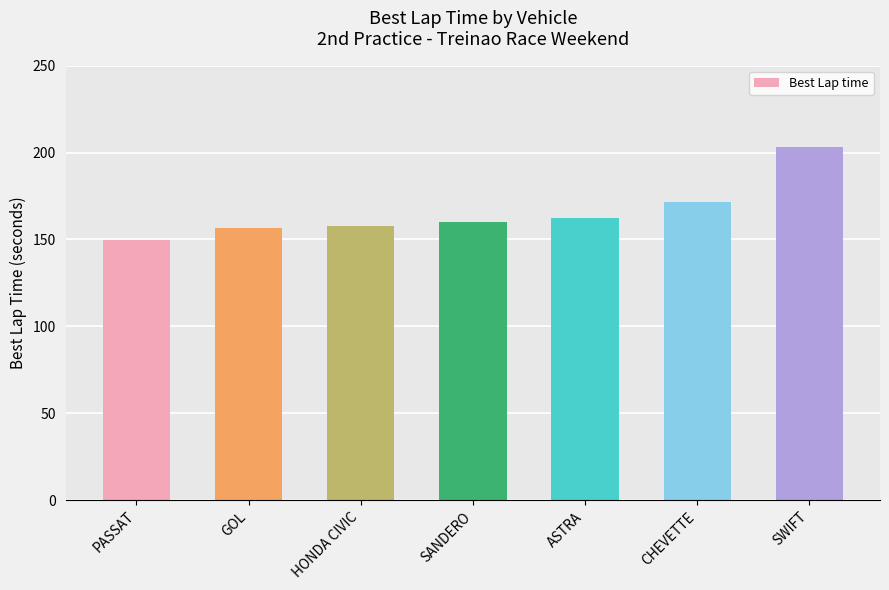

What is the value of the 2nd bar from the left?

156.7